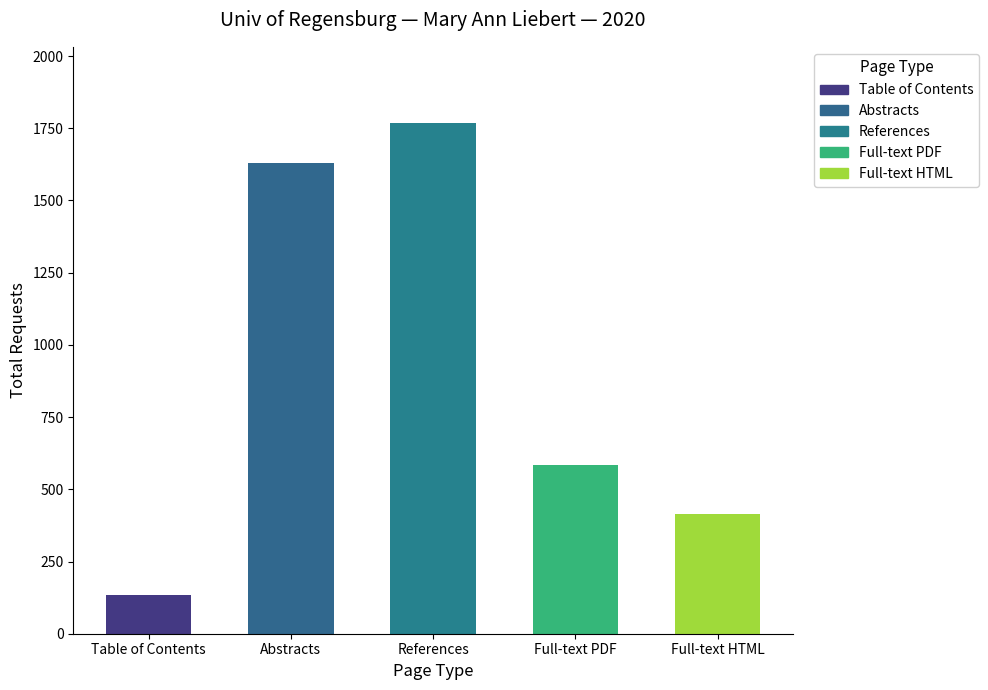

What is the change in value from References to Full-text PDF?

-1184